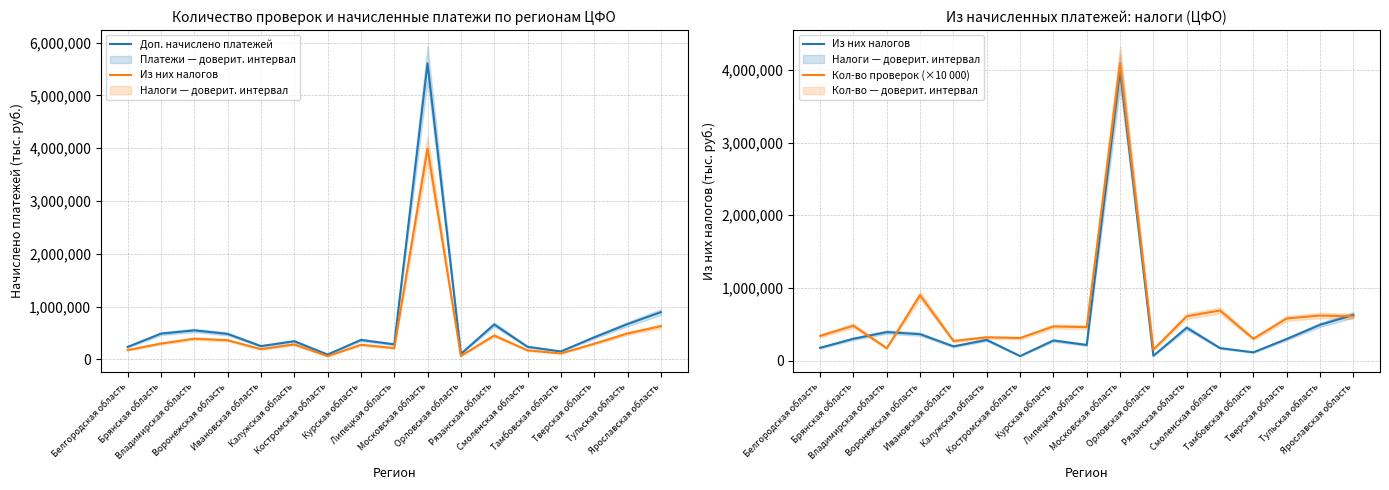

True or false: Кол-во проверок (×10 000) and Из них налогов cross at least once.

True